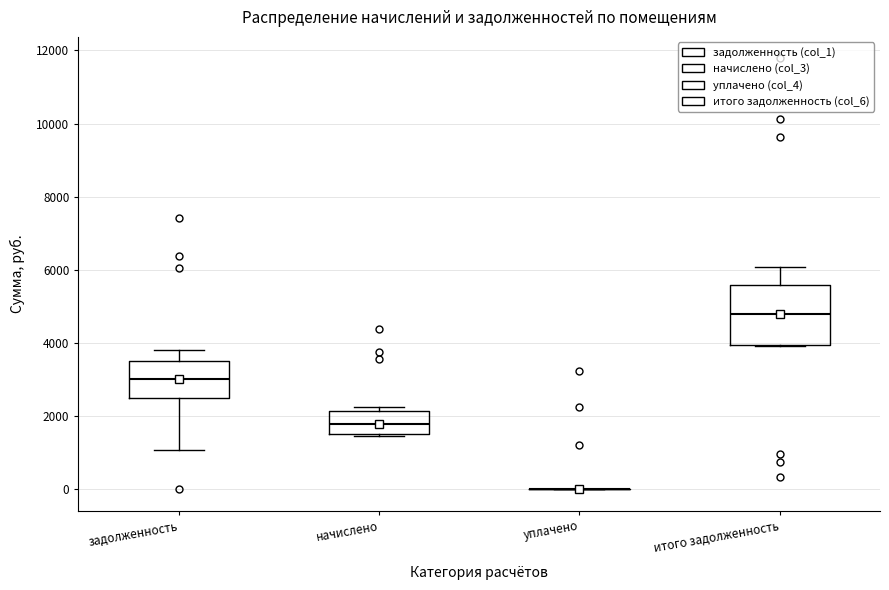

Reading left to right, transcribe this box plot: for each box, give where its median line is, the range the box spans, and where its two whiskers end, as read against the y-axis. The values are not printed on the chart, so give them approximately, as read against the axis.

задолженность: median 3000, box 2400 to 3600, whiskers 1000 to 3800
начислено: median 1800, box 1600 to 2200, whiskers 1400 to 2200 (just above the box's upper edge)
уплачено: box collapsed to a line at 0, whiskers 0 to 0
итого задолженность: median 4800, box 4000 to 5600, whiskers 4000 to 6000